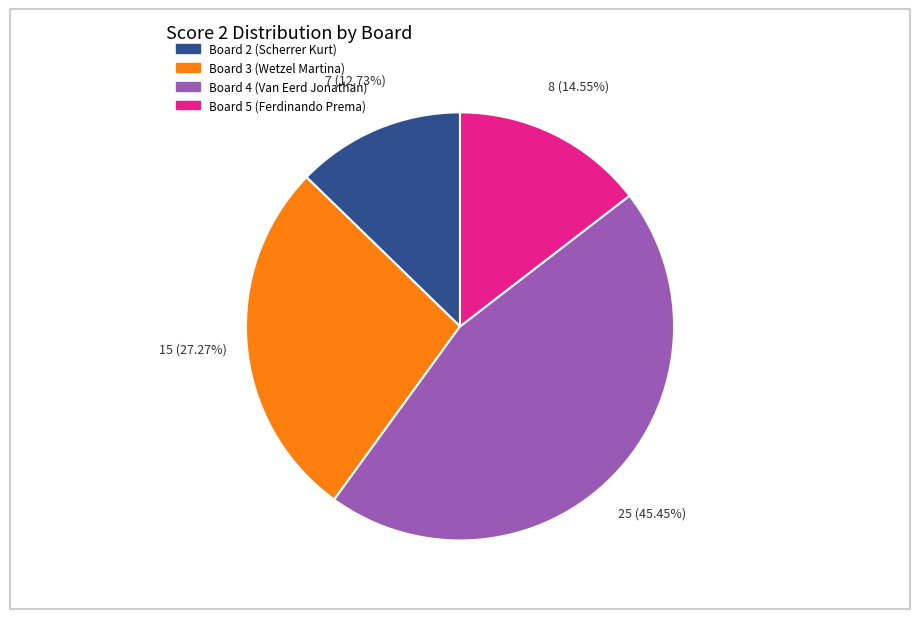

Count the number of slices in the pie.

4